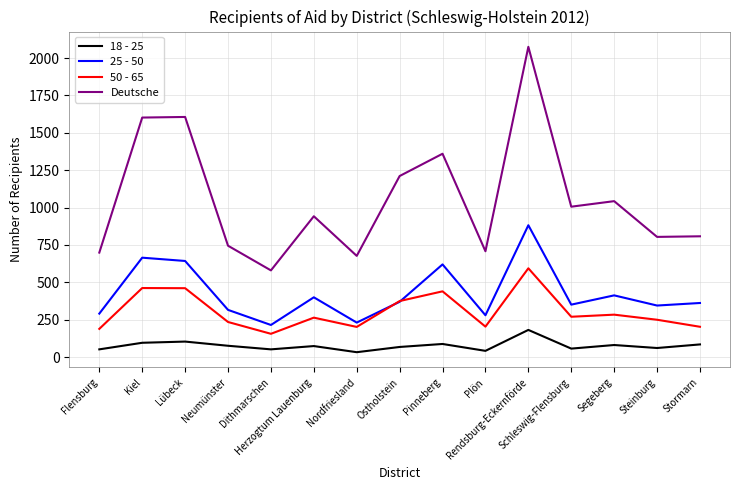

What is the total value across all series at Nordfriesland?

1143